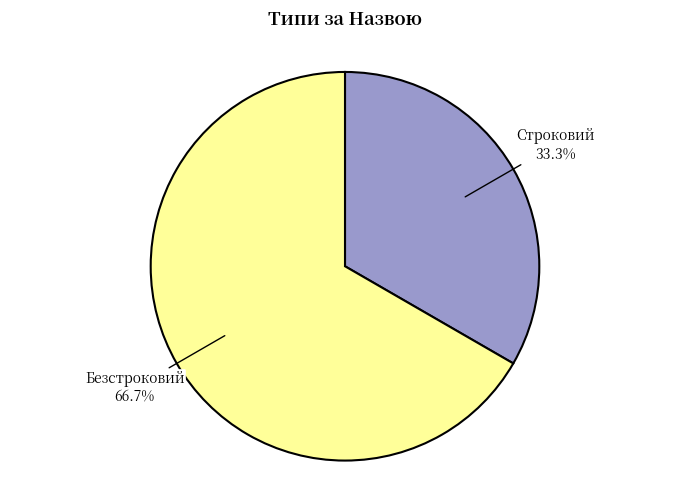

Which category has the biggest portion of the pie?

Безстроковий